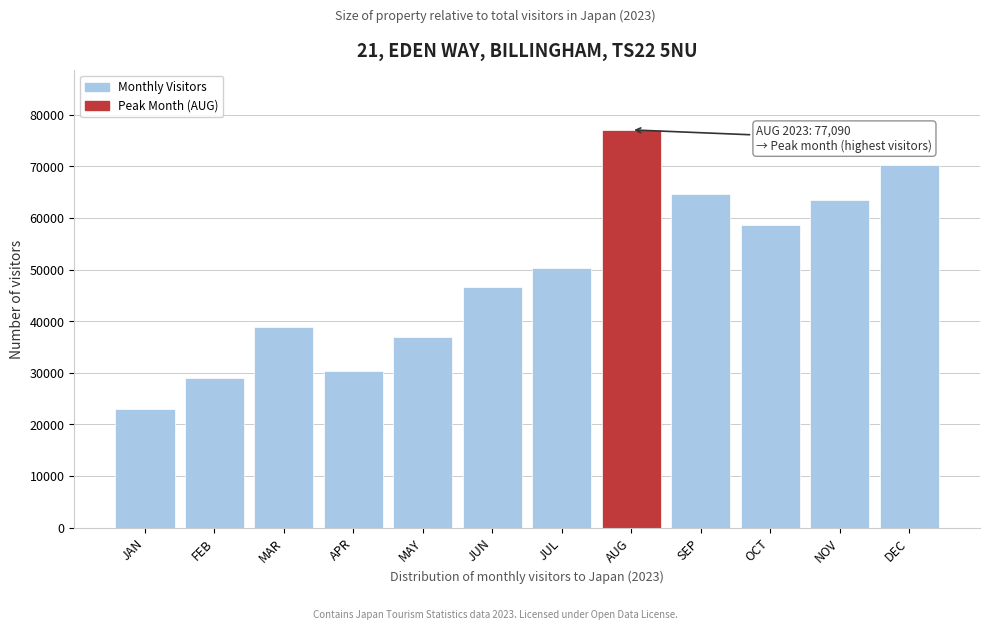

Reading left to right, list all the values displayed in this chart.

JAN=22995.1	FEB=28997.1	MAR=38810.1	APR=30399.2	MAY=37029.9	JUN=46591.9	JUL=50309.6	AUG=77089.6	SEP=64580.1	OCT=58605.1	NOV=63416.4	DEC=70348.1